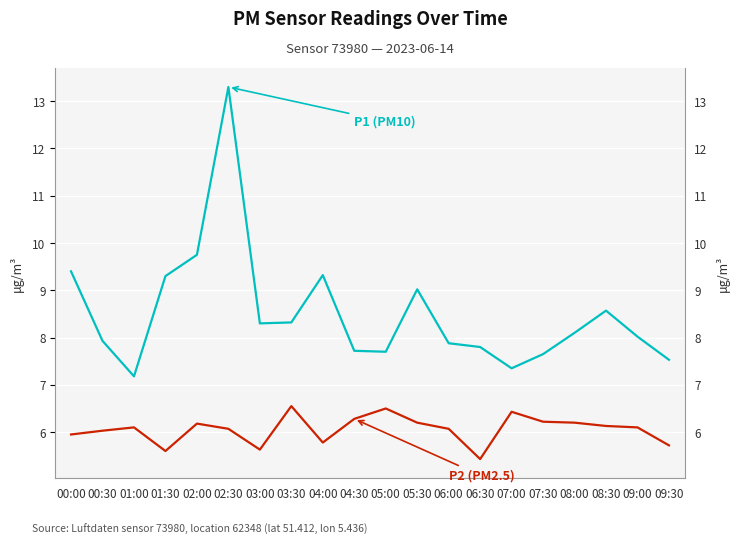

Which series has the largest range (max minus min)?

P1 (PM10)